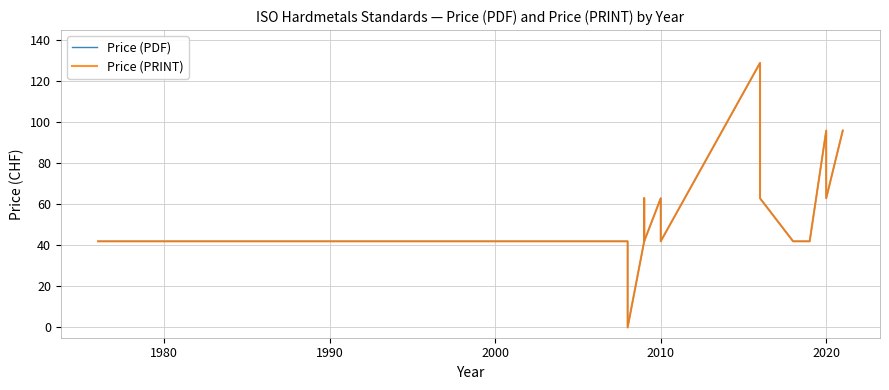

What is the approximate value of Price (PDF) at 2010?

42